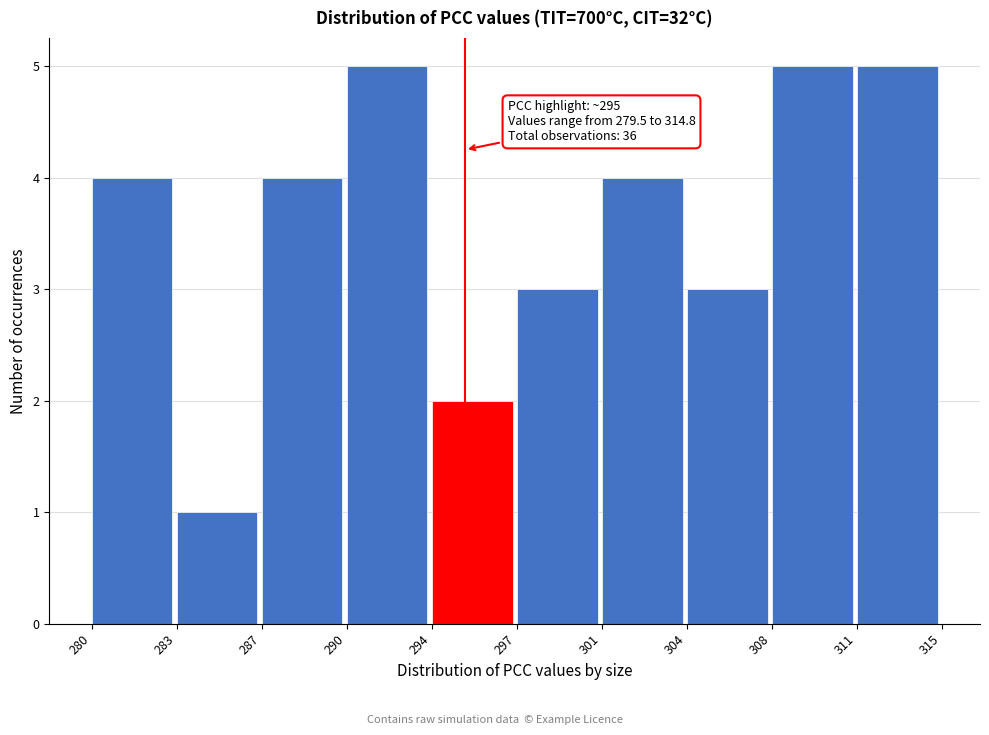

Reading left to right, transcribe all the data shown in this chart.

280=4	283=1	287=4	290=5	294=2	297=3	301=4	304=3	308=5	311=5